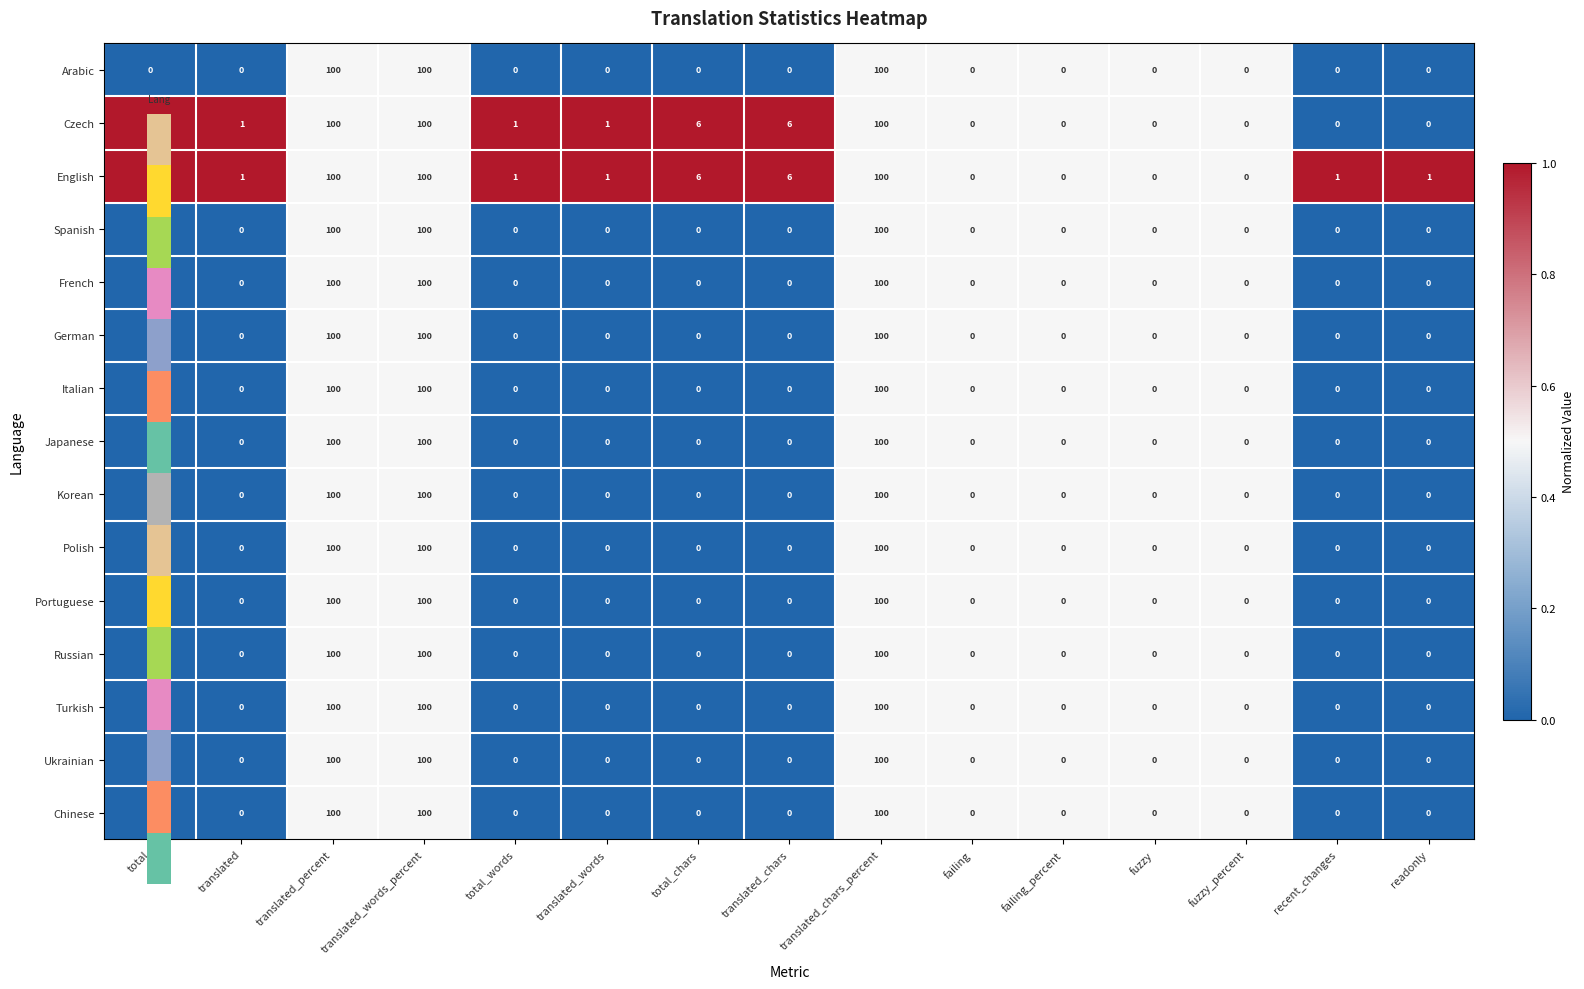

What is the total value across all series at translated_chars?

12